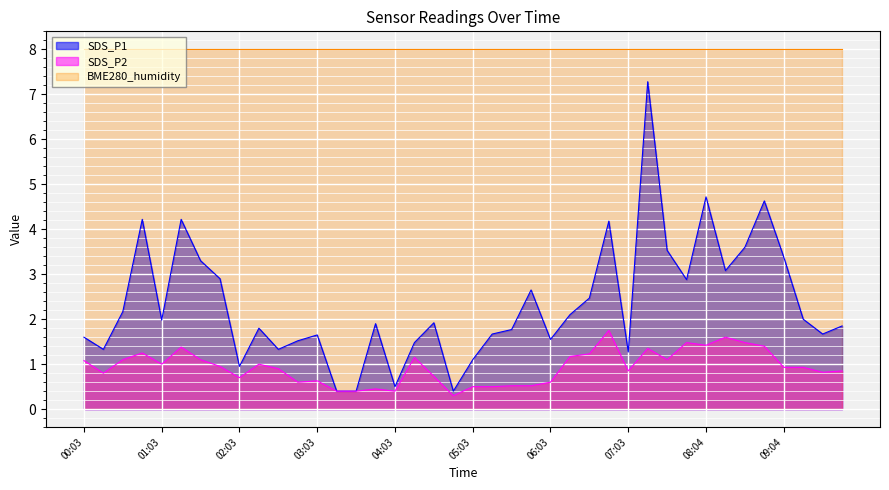

What is the lowest value of the SDS_P1 series?

0.4